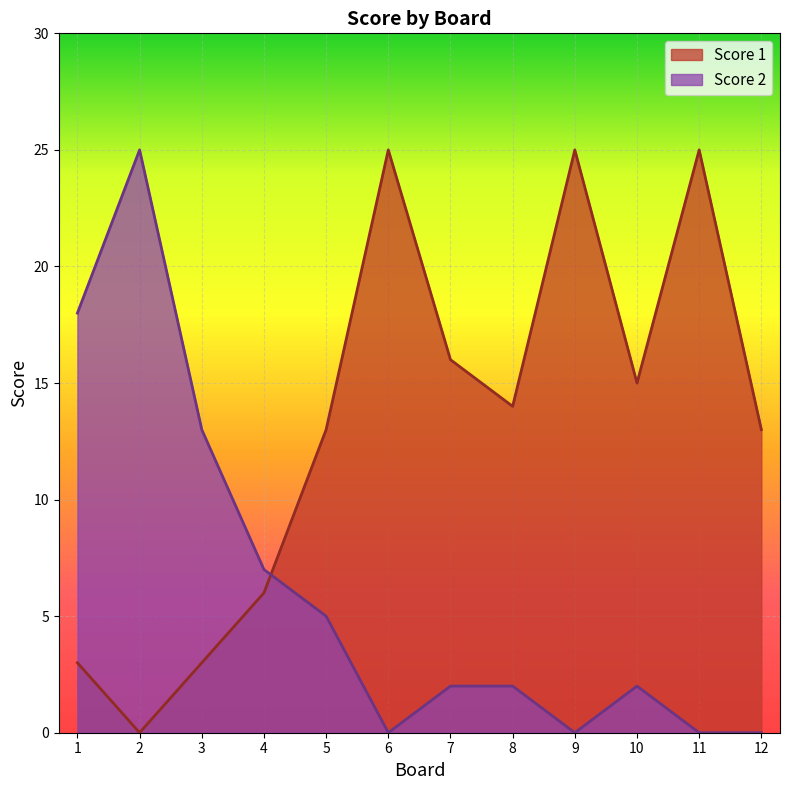

Which label corresponds to the largest value in the chart?

6